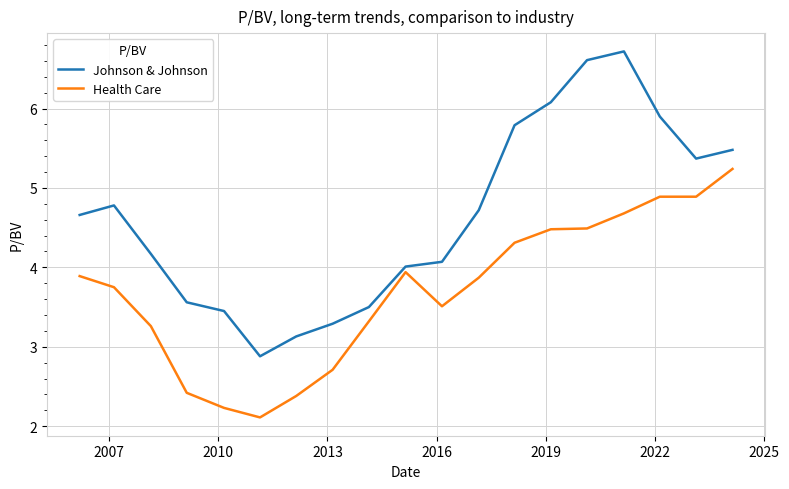

True or false: Health Care has more than 0 points higher than both neighbors.

True